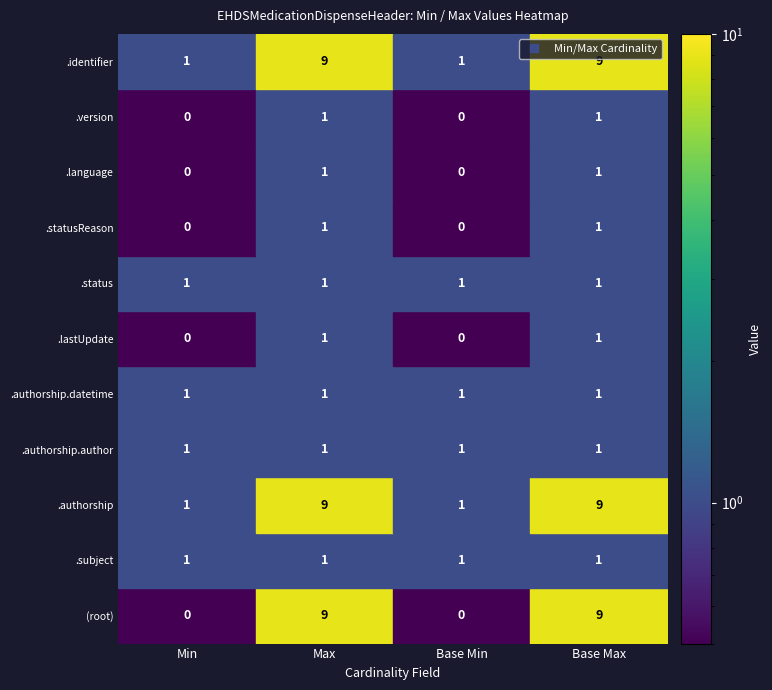

How many data points in Max_num are above 1?

3